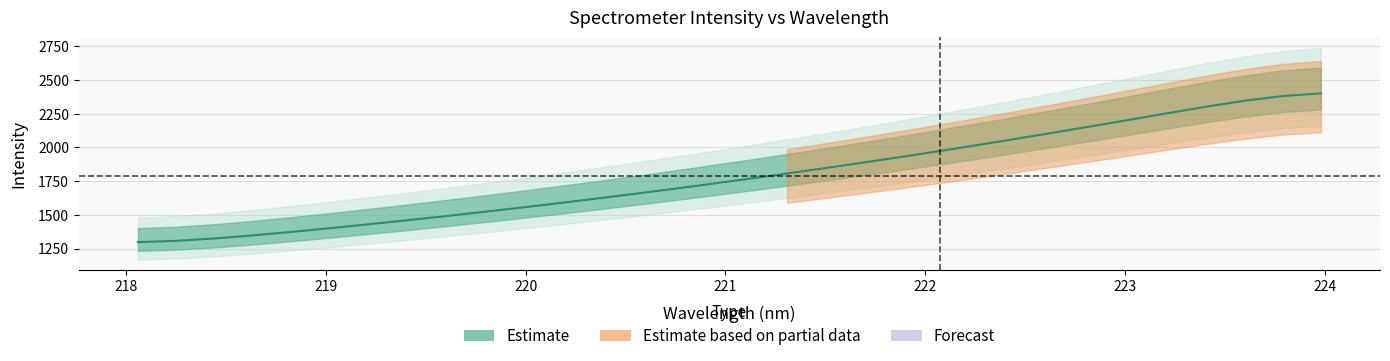

The value at 218 is 1307.5. True or false?

True